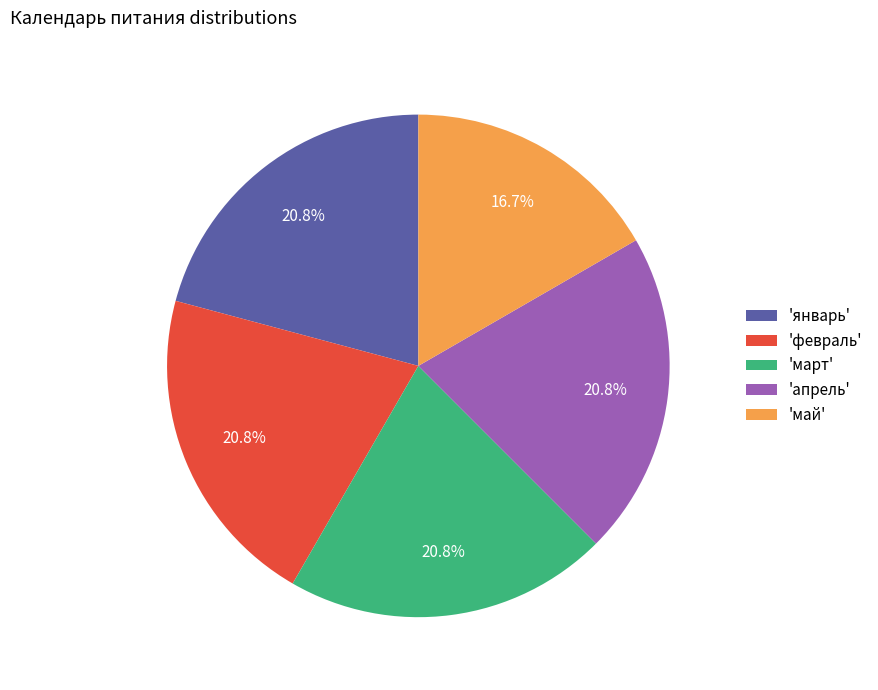

Is there a majority slice in this chart?

No